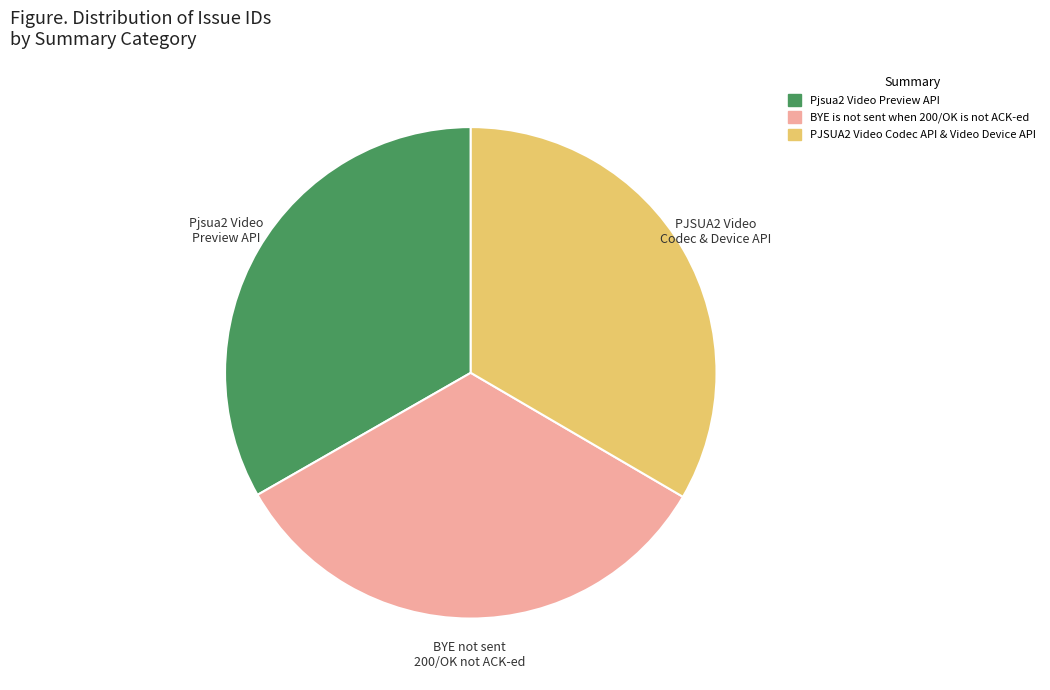

What is the ratio of the value at Pjsua2 Video Preview API to the value at PJSUA2 Video Codec API & Video Device API?

1.0